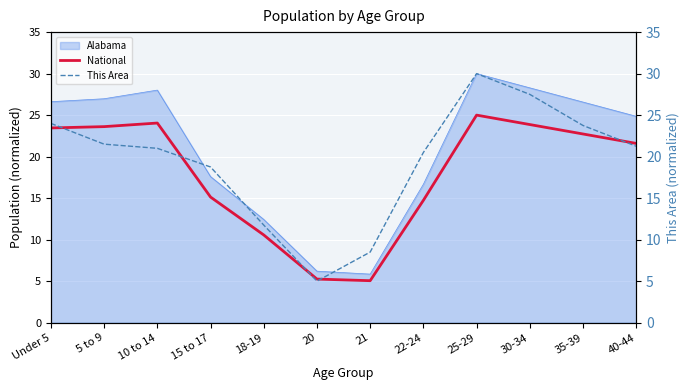

True or false: National and Alabama cross at least once.

False